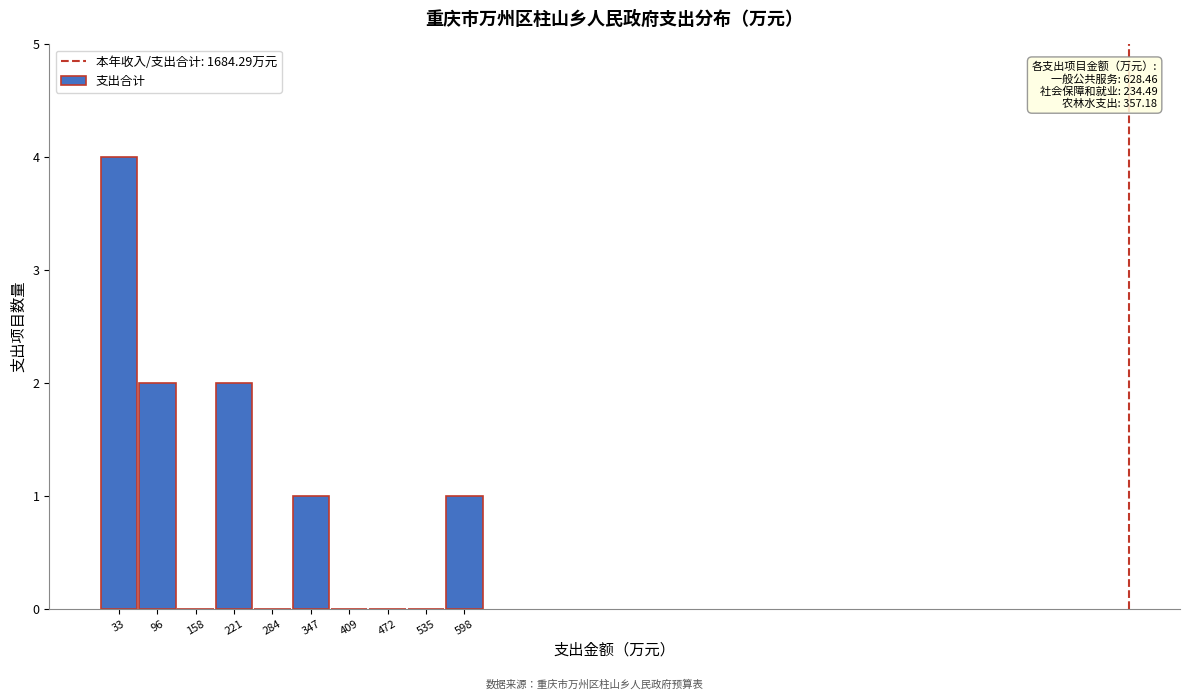

Over which range of the x-axis is the bar tallest?

0 to 60